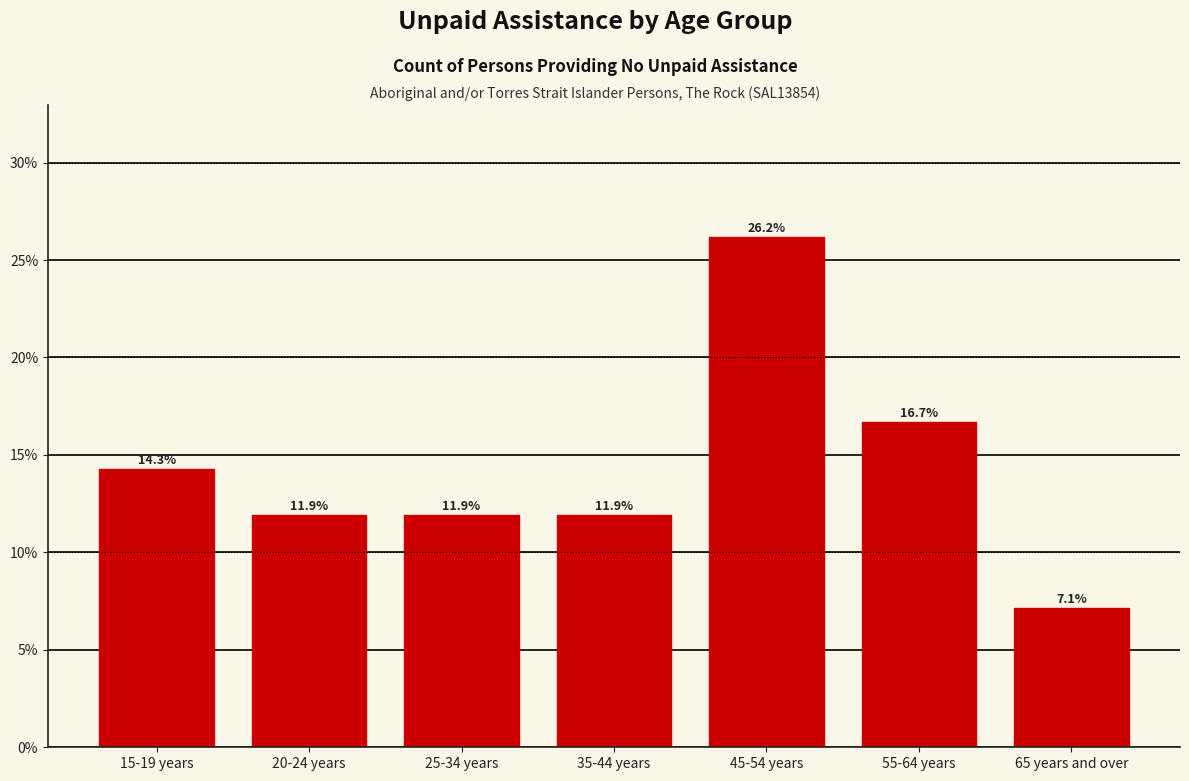

Reading right to left, list all the values displayed in this chart.

65 years and over=7.1	55-64 years=16.7	45-54 years=26.2	35-44 years=11.9	25-34 years=11.9	20-24 years=11.9	15-19 years=14.3